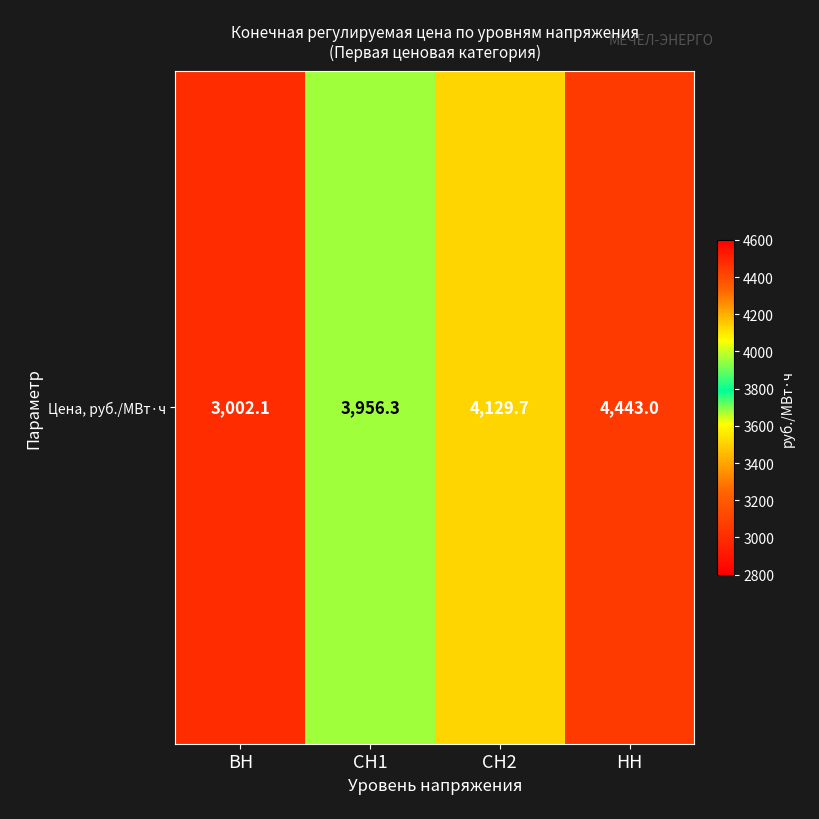

Where does the data first go above 4129?

СН2